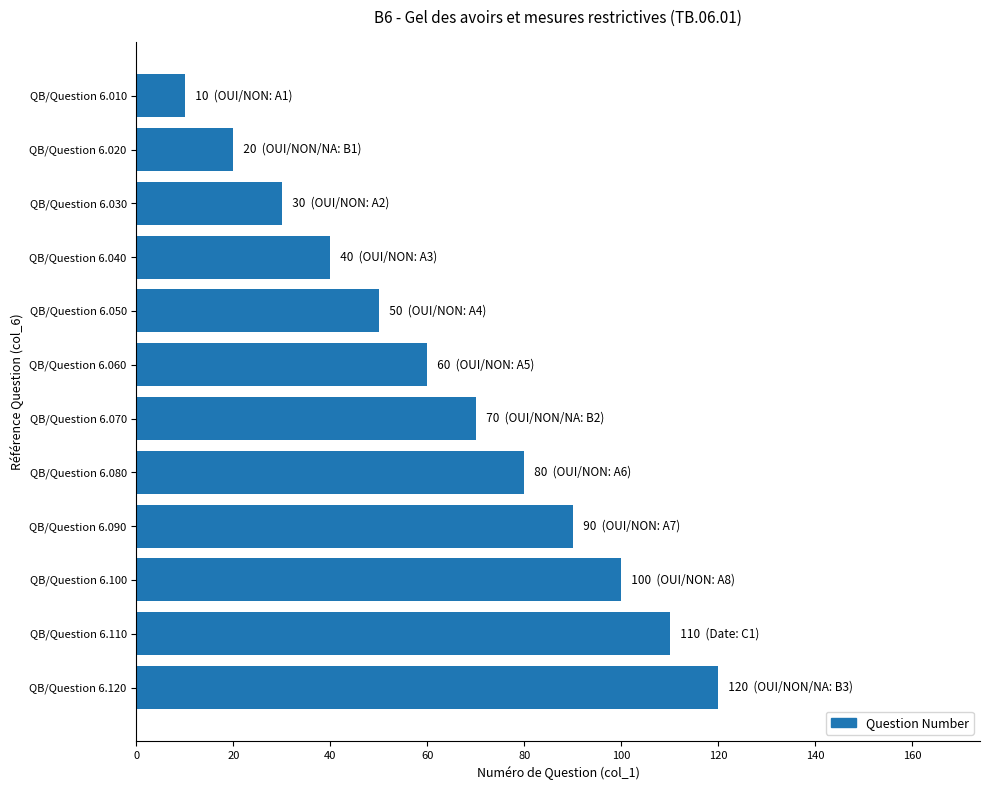

What is the value of the 6th bar from the top?

60